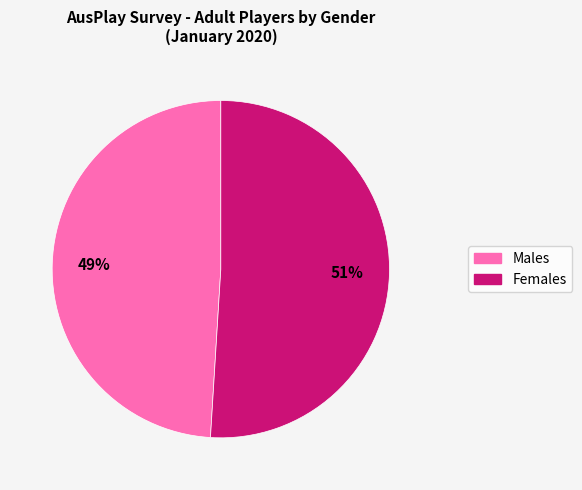

The Males slice represents 49% of the pie. True or false?

True